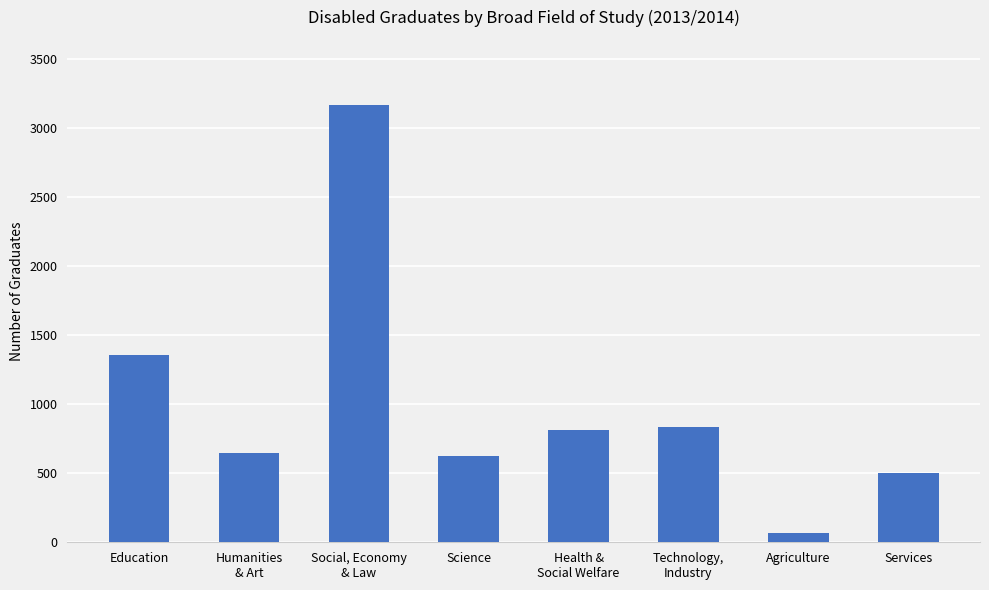

List the labels in order of value, largest first.

Social, Economy
& Law, Education, Technology,
Industry, Health &
Social Welfare, Humanities
& Art, Science, Services, Agriculture